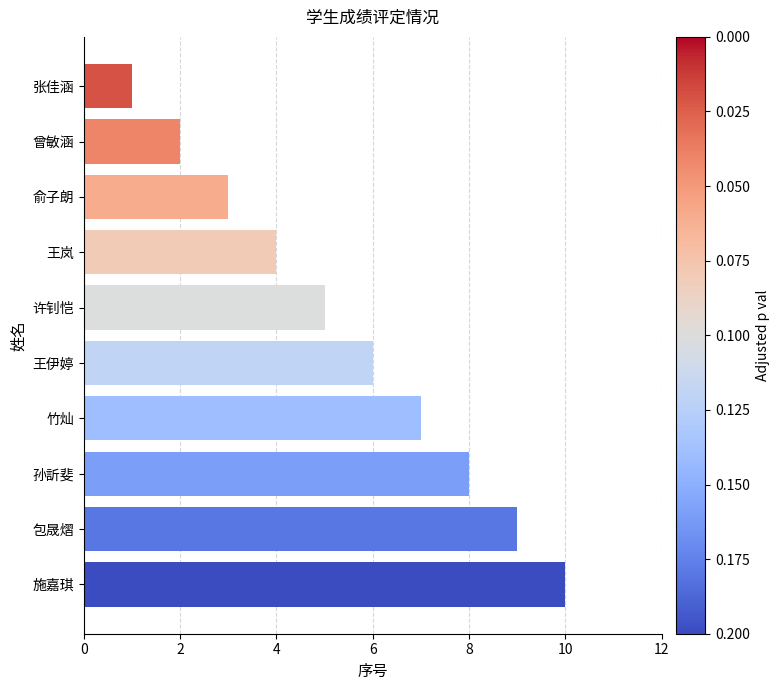

The chart shows a value of 7 at 竹灿. True or false?

True